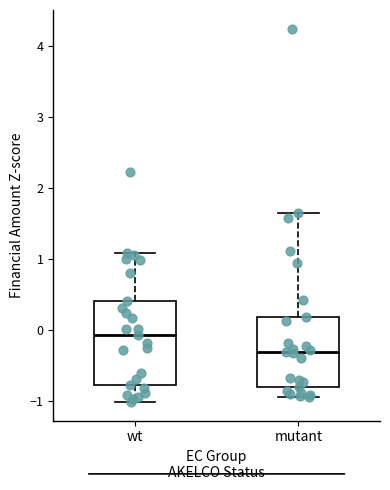

Where is the upper edge of the box for mutant on the y-axis? The values are not printed on the chart, so give them approximately, as read against the axis.

0.2